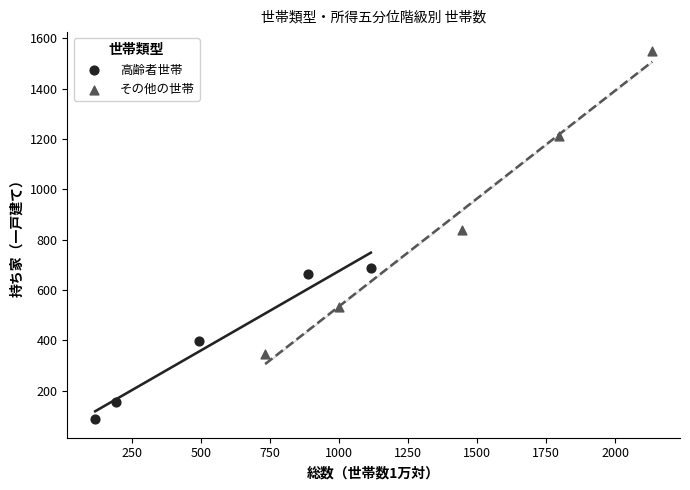

Which series reaches the maximum Y coordinate?

その他の世帯